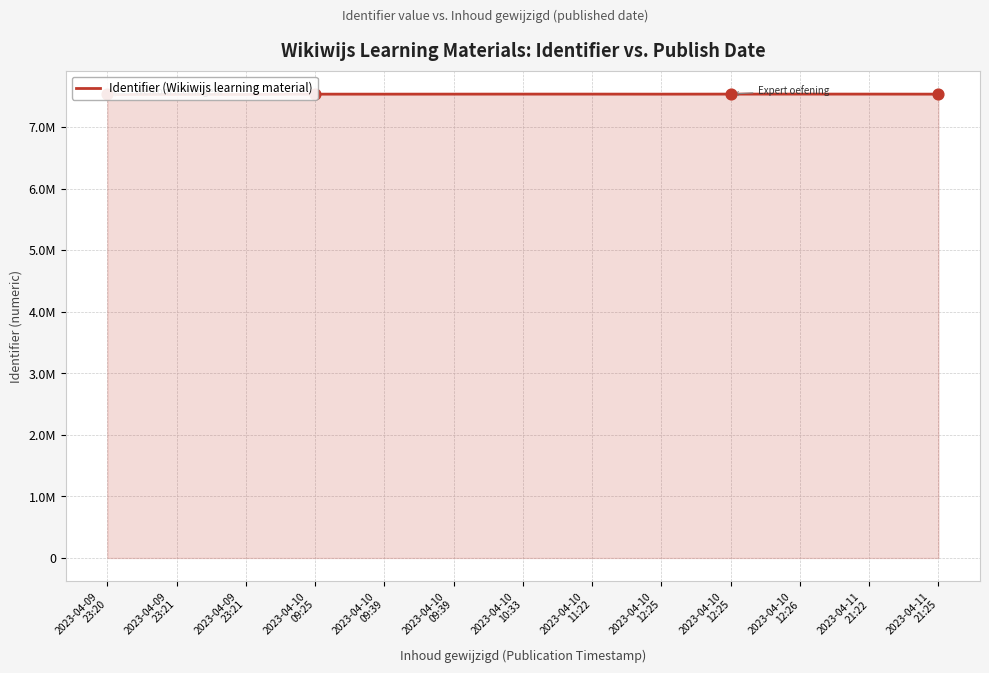

What is the change in value from 2023-04-09
23:20 to 2023-04-10
12:25?

+5754